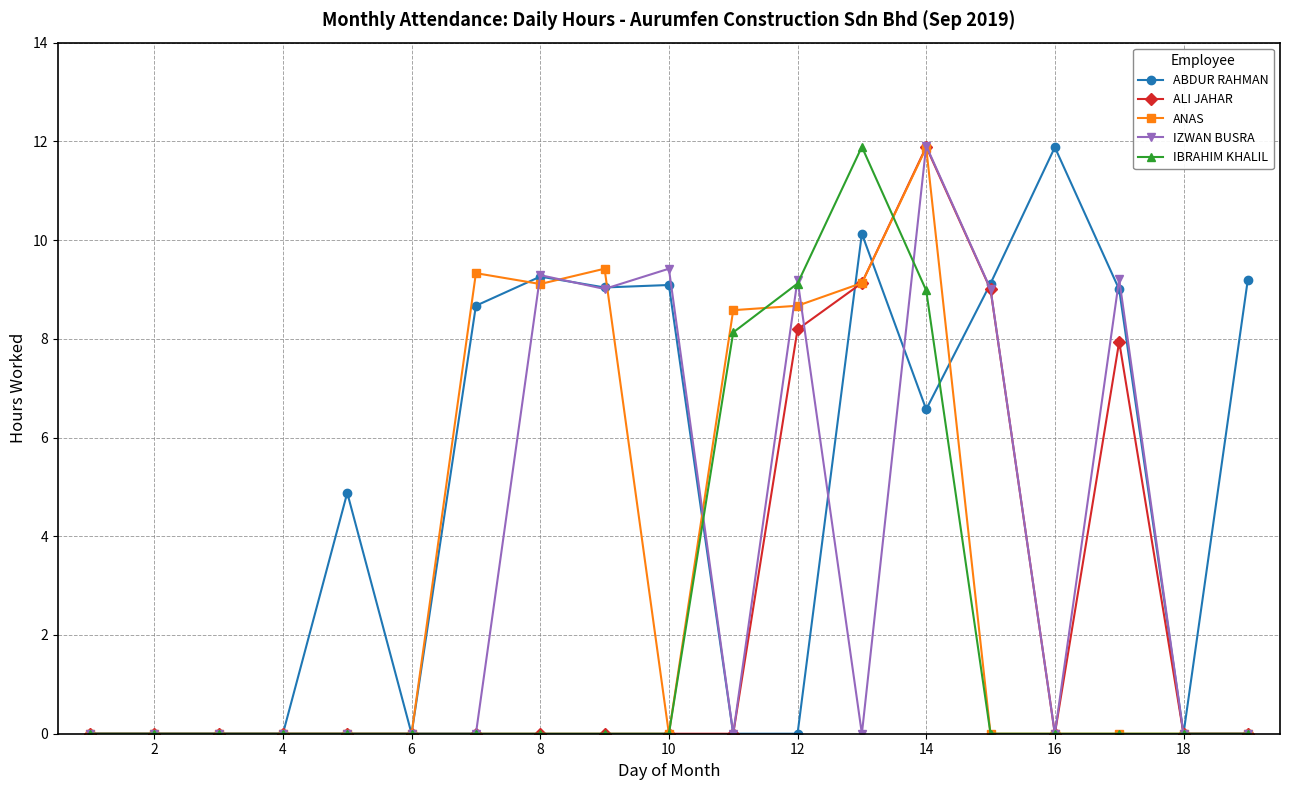

What is the maximum value for IBRAHIM KHALIL?

11.9